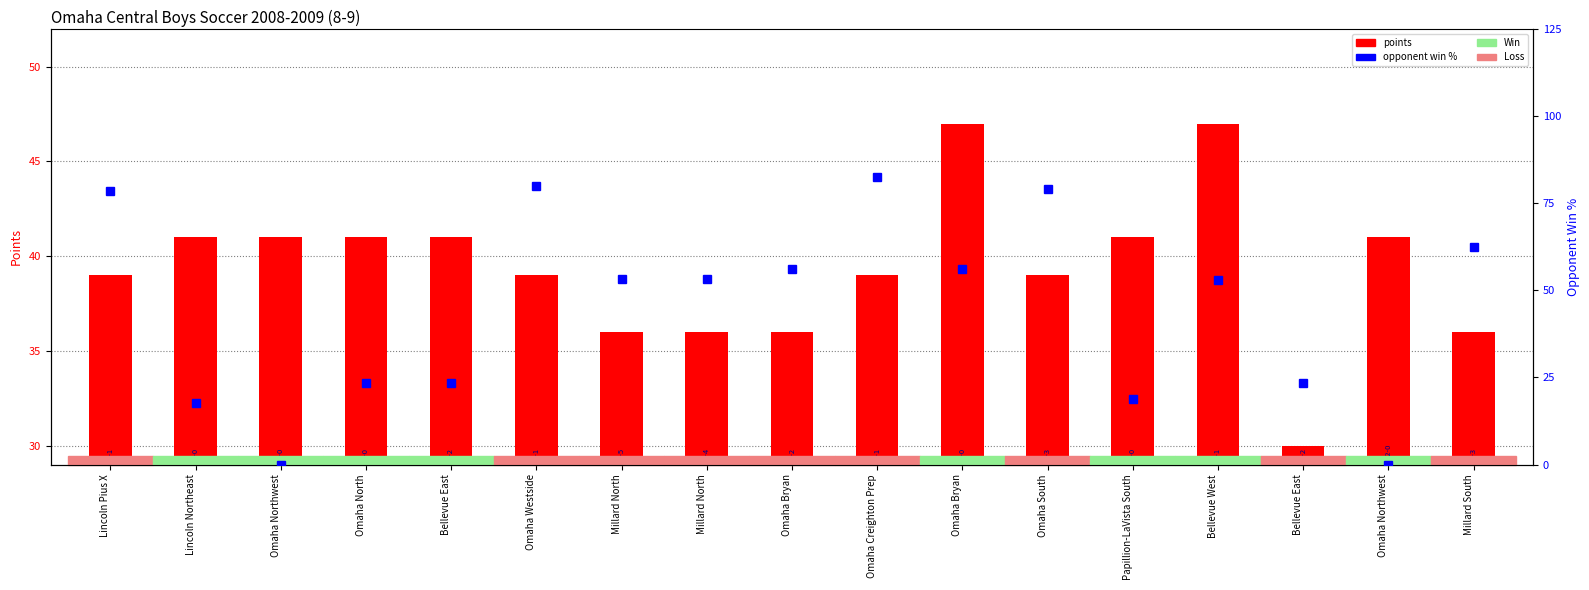

How many groups of bars are there?

17